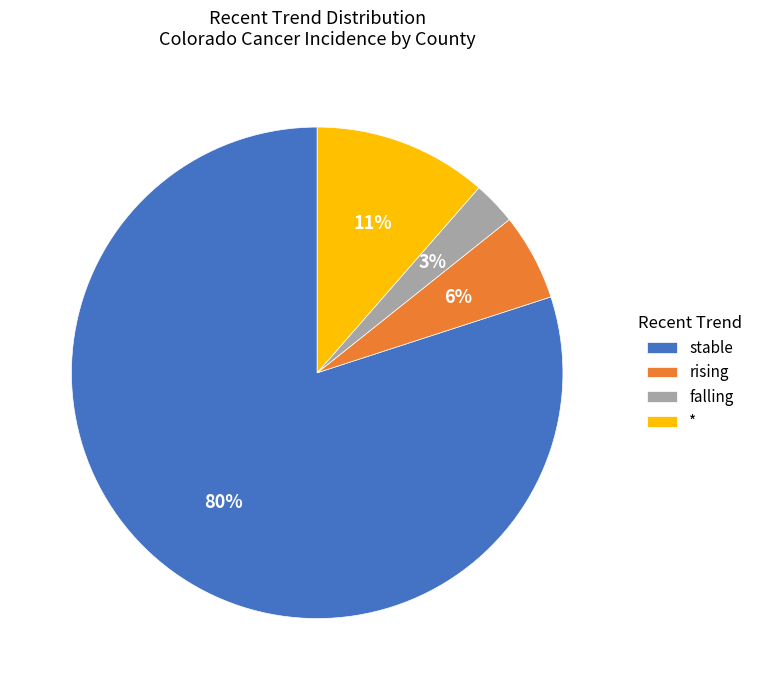

What is the smallest slice in the pie chart?

falling